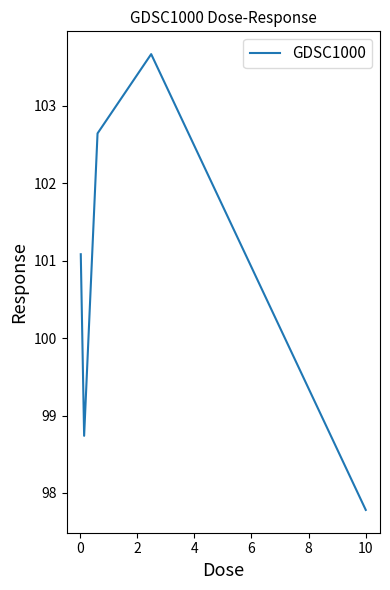

How many interior local valleys (lower than both neighbors) does the data have?

1